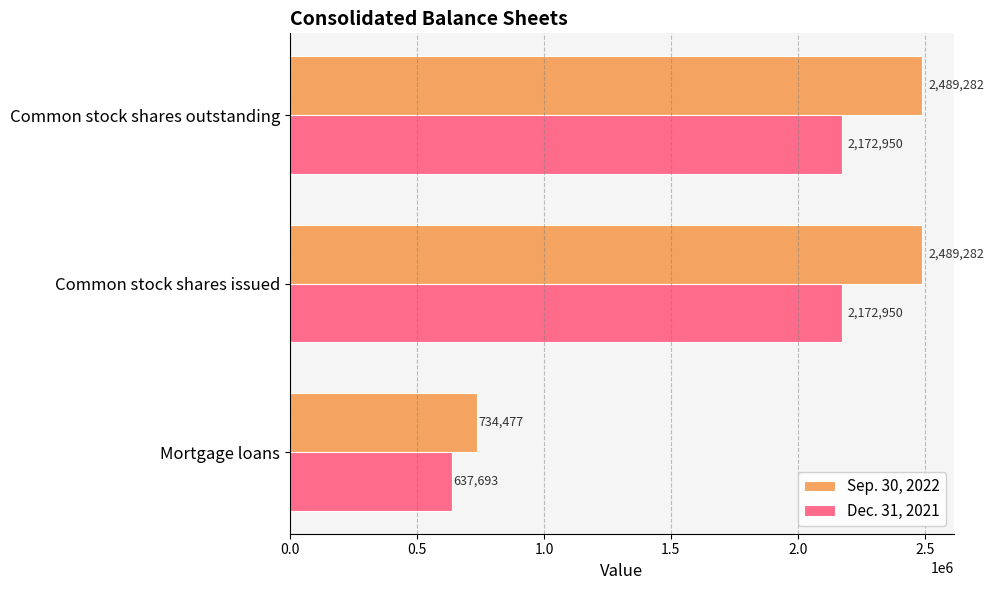

At which label does Dec. 31, 2021 reach its minimum?

Mortgage loans